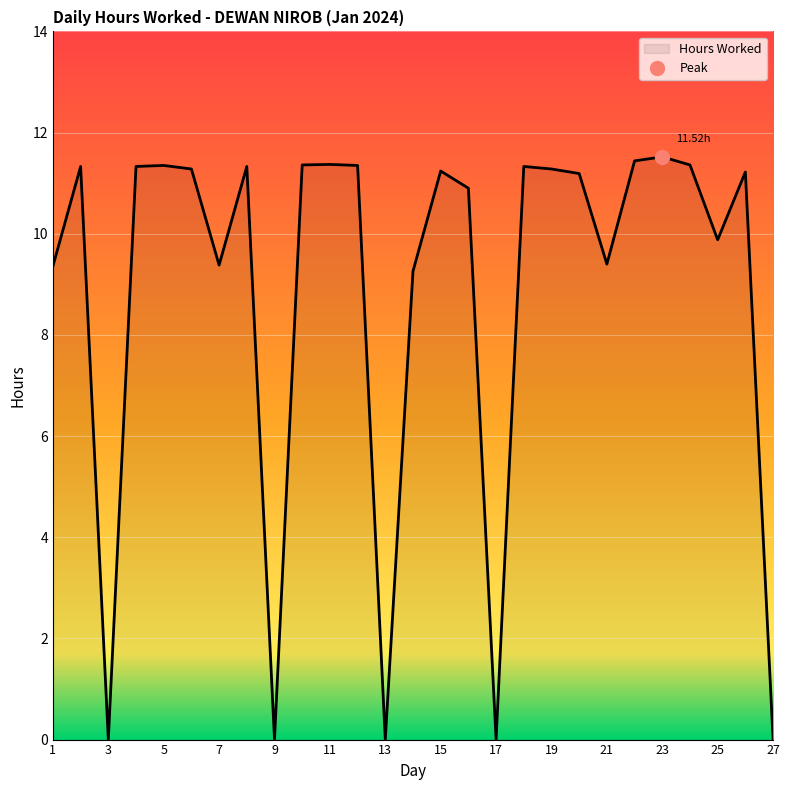

How many points are higher than both their immediate neighbors (excluding endpoints)?

8